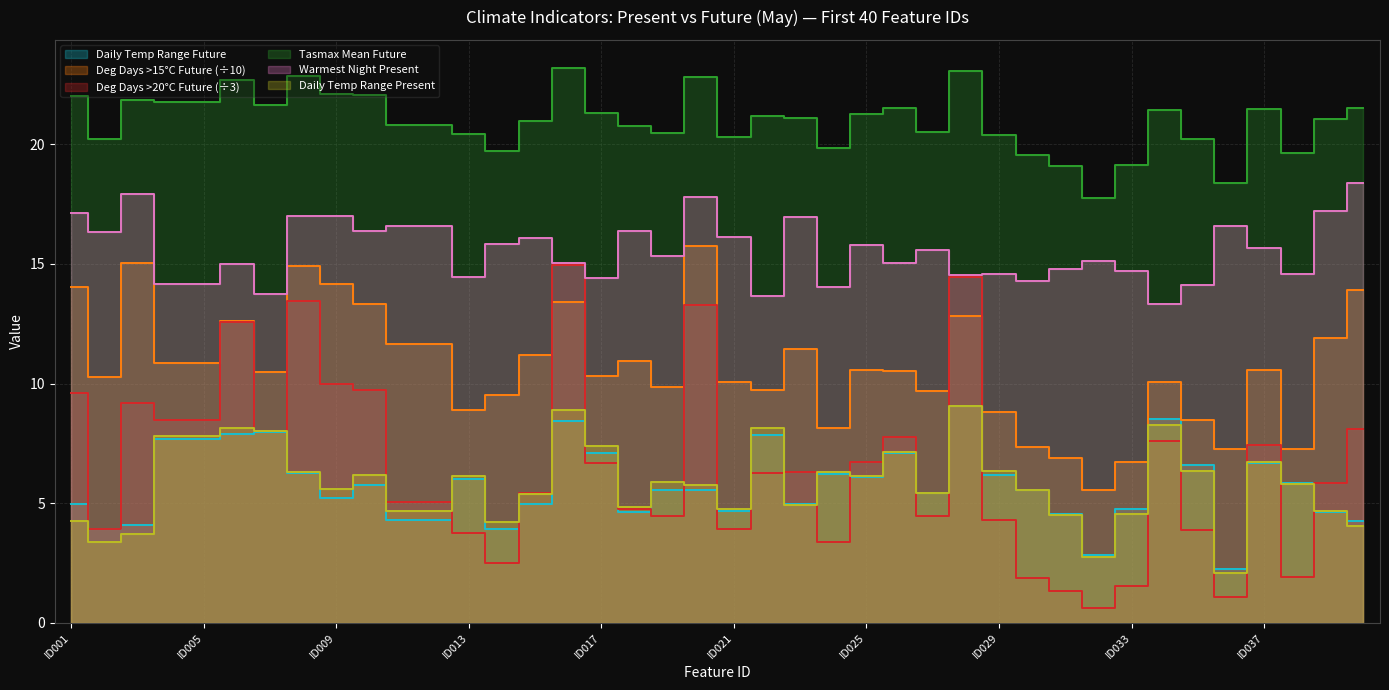

Rank the series by their maximum value, from lowest to highest.

daily_temp_range_future, daily_temp_range_present, degdays_above_20C_future, degdays_above_15C_future, warmest_night_present, tasmax_mean_future